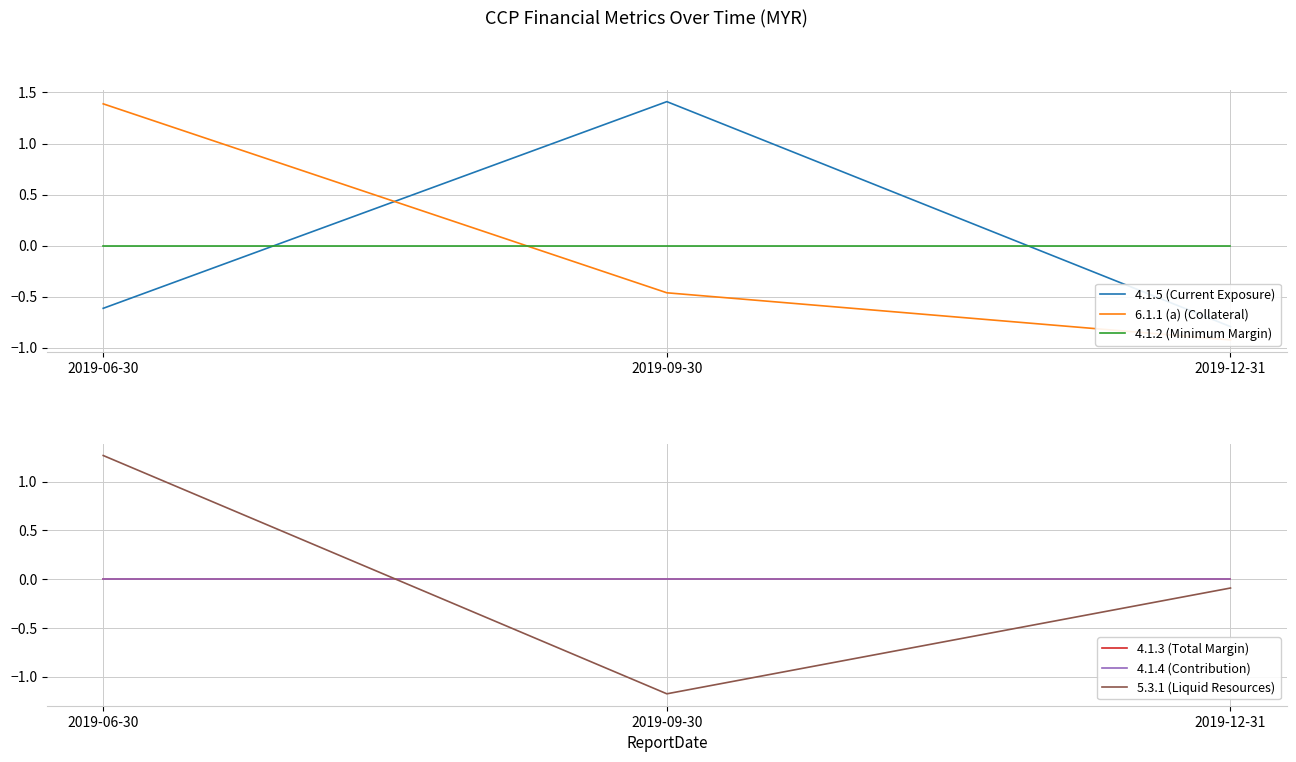

What are all the series names shown in the legend?

4.1.5 (Current Exposure), 6.1.1 (a) (Collateral), 4.1.2 (Minimum Margin), 4.1.3 (Total Margin), 4.1.4 (Contribution), 5.3.1 (Liquid Resources)